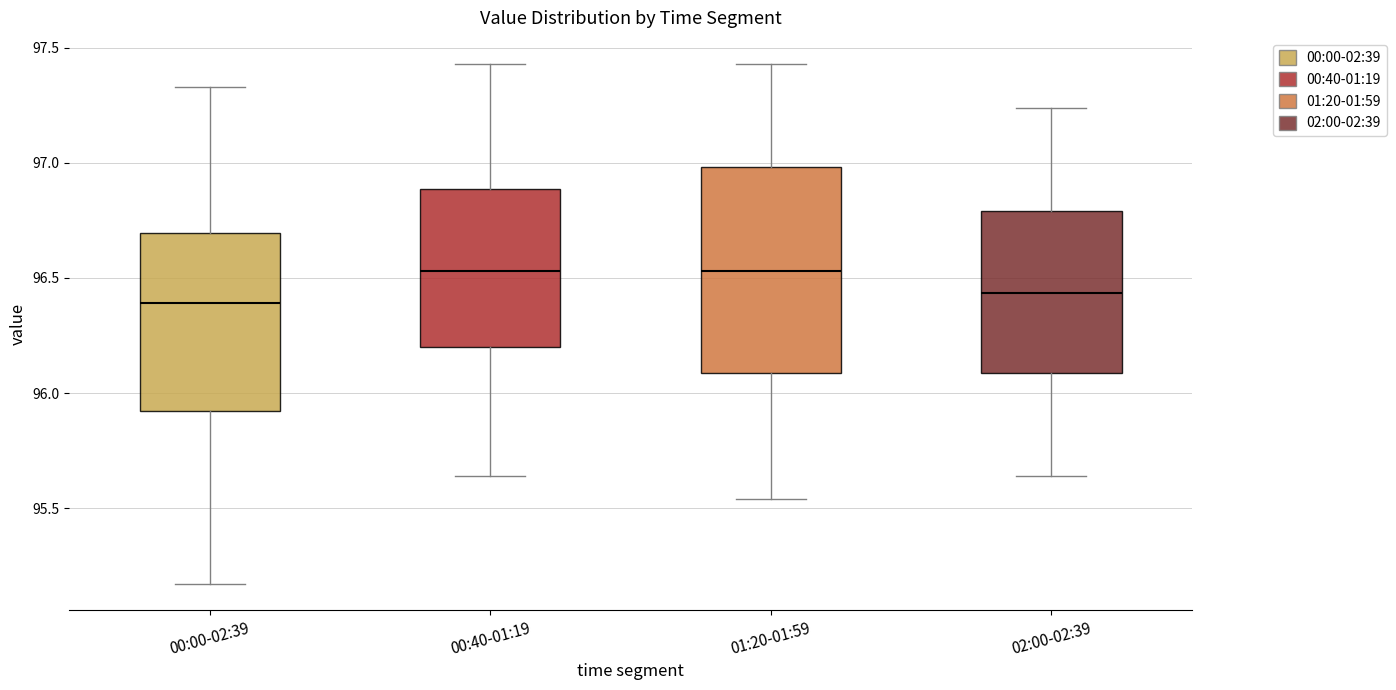

Reading left to right, transcribe this box plot: for each box, give where its median line is, the range the box spans, and where its two whiskers end, as read against the y-axis. The values are not printed on the chart, so give them approximately, as read against the axis.

00:00-02:39: median 96.40, box 95.90 to 96.70, whiskers 95.15 to 97.35
00:40-01:19: median 96.55, box 96.20 to 96.90, whiskers 95.65 to 97.45
01:20-01:59: median 96.55, box 96.10 to 97.00, whiskers 95.55 to 97.45
02:00-02:39: median 96.45, box 96.10 to 96.80, whiskers 95.65 to 97.25